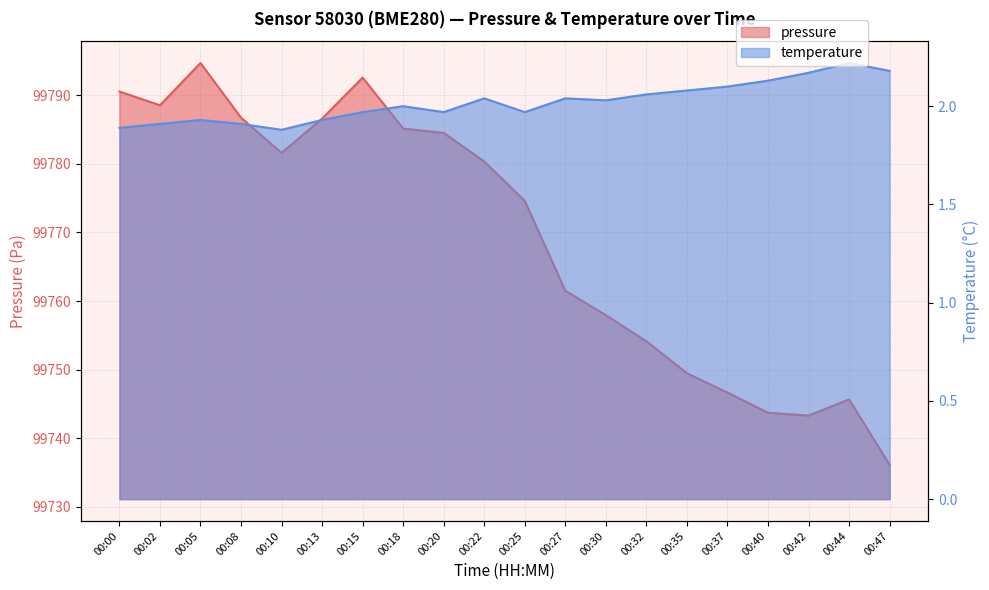

Rank the categories by temperature value from highest to lowest.

00:44, 00:47, 00:42, 00:40, 00:37, 00:35, 00:32, 00:22, 00:27, 00:30, 00:18, 00:15, 00:20, 00:25, 00:05, 00:13, 00:02, 00:08, 00:00, 00:10